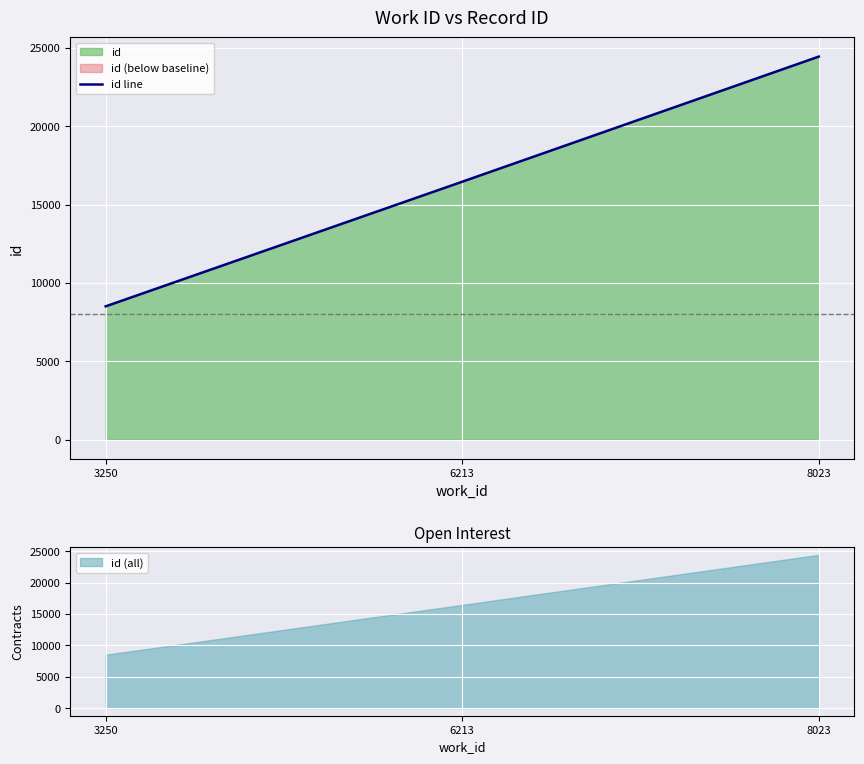

What is the average value?

16467